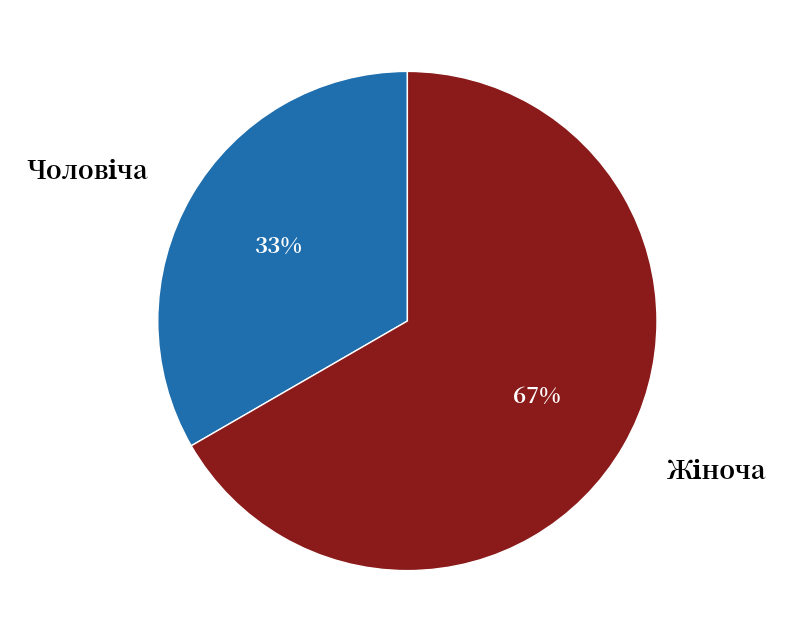

Is there a majority slice in this chart?

Yes